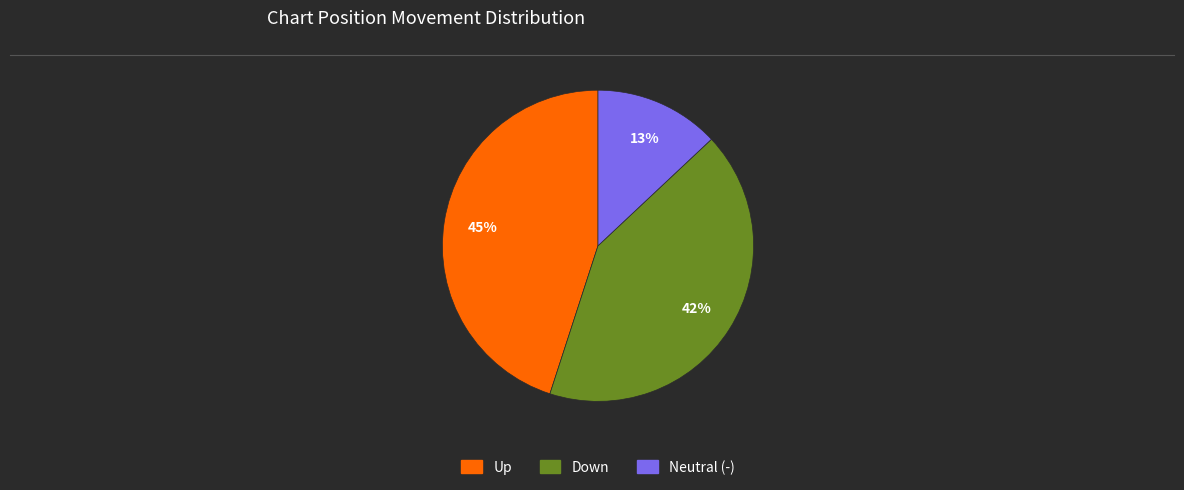

Is there any slice that represents more than half of the pie?

No